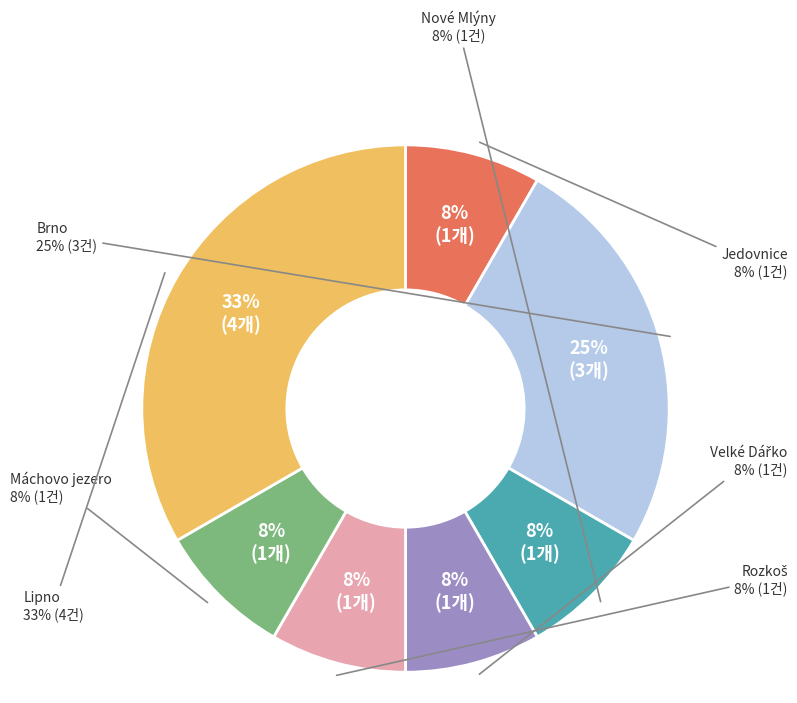

Which has a higher value, Lipno or Máchovo jezero?

Lipno